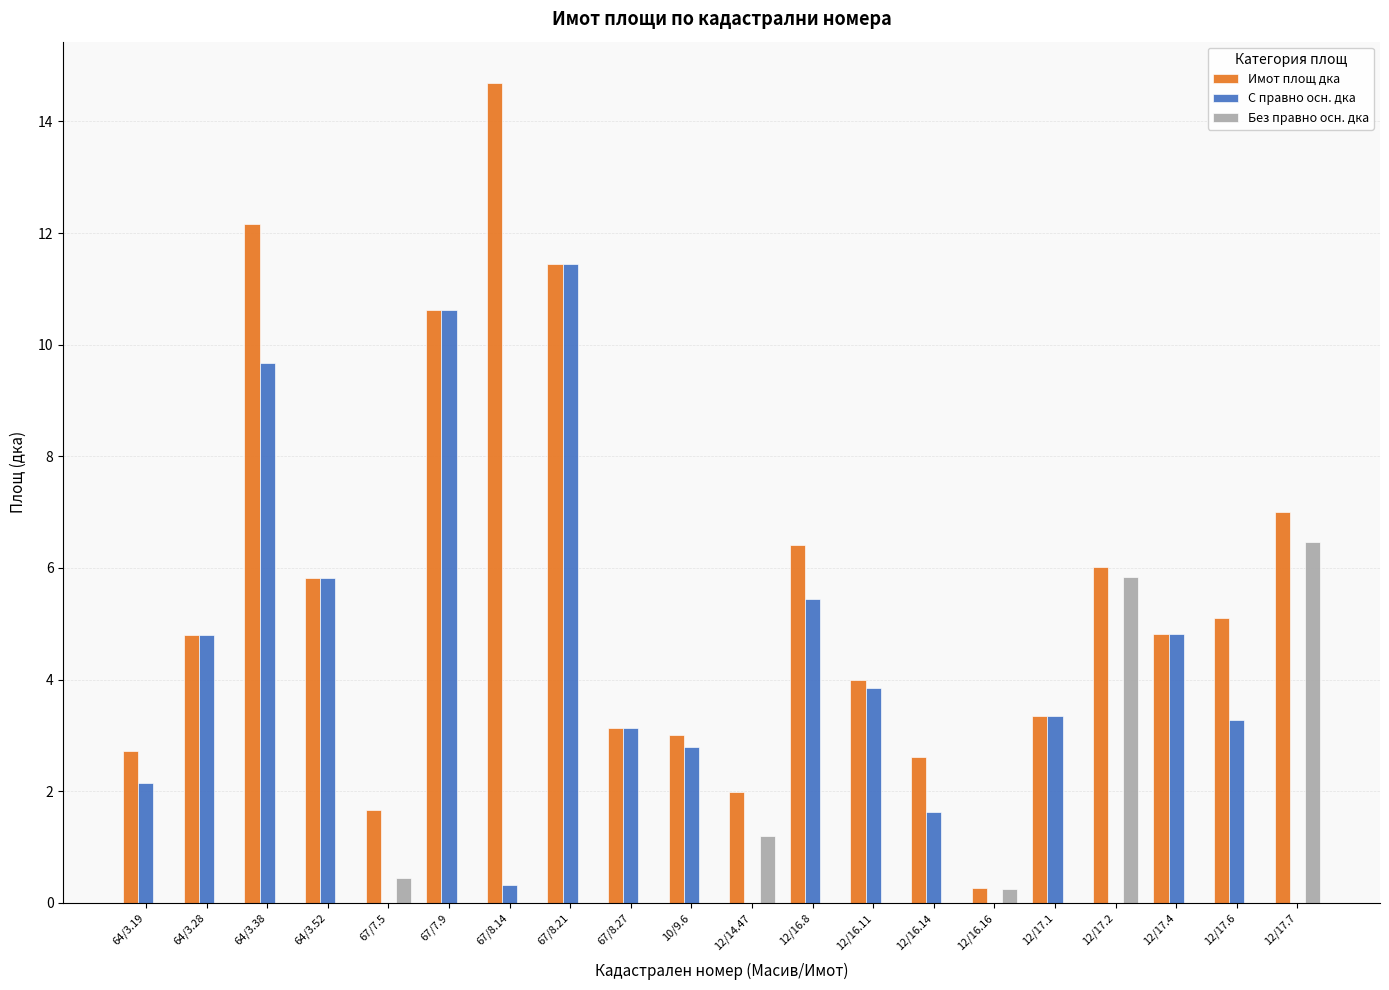

How many categories are shown in the chart?

20